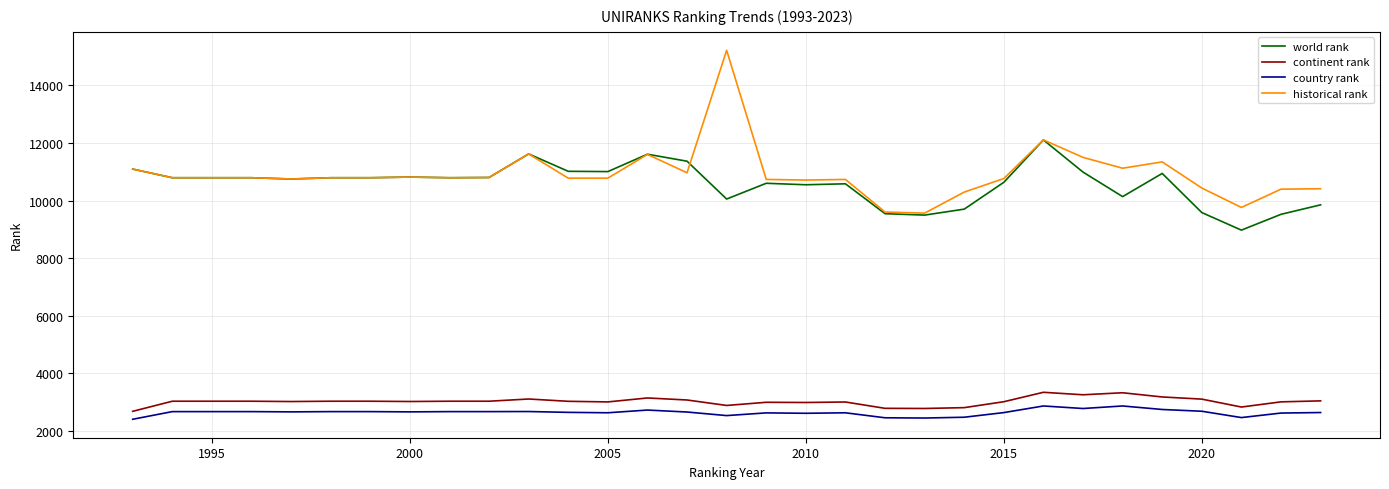

What is the highest value of the world rank series?

12104.0